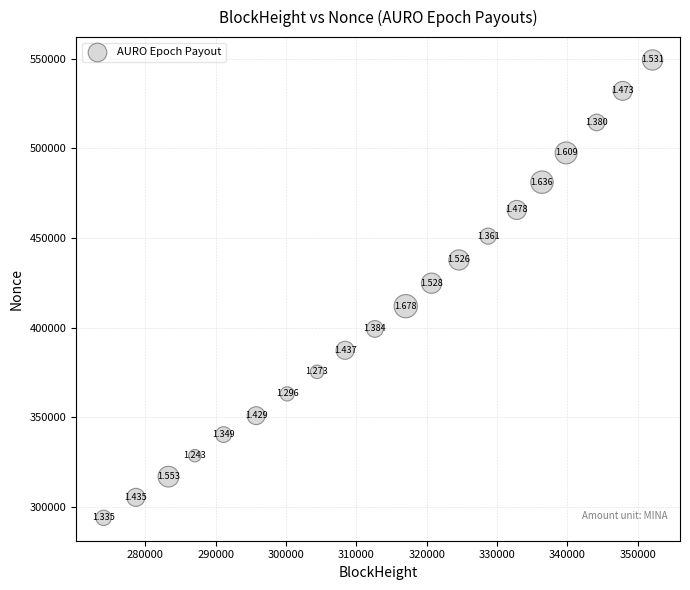

Count the number of points in this scatter plot.

20